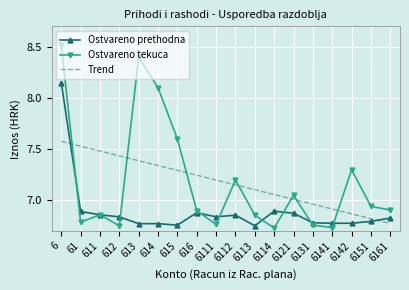

What is the maximum value shown in the chart?

8.5